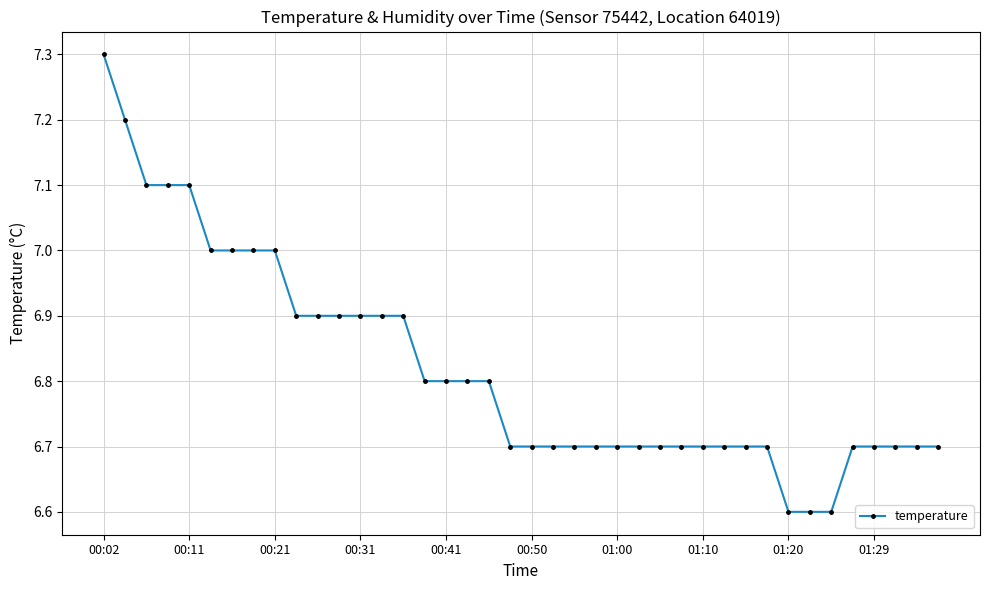

What is the difference between the maximum and minimum values?

0.7